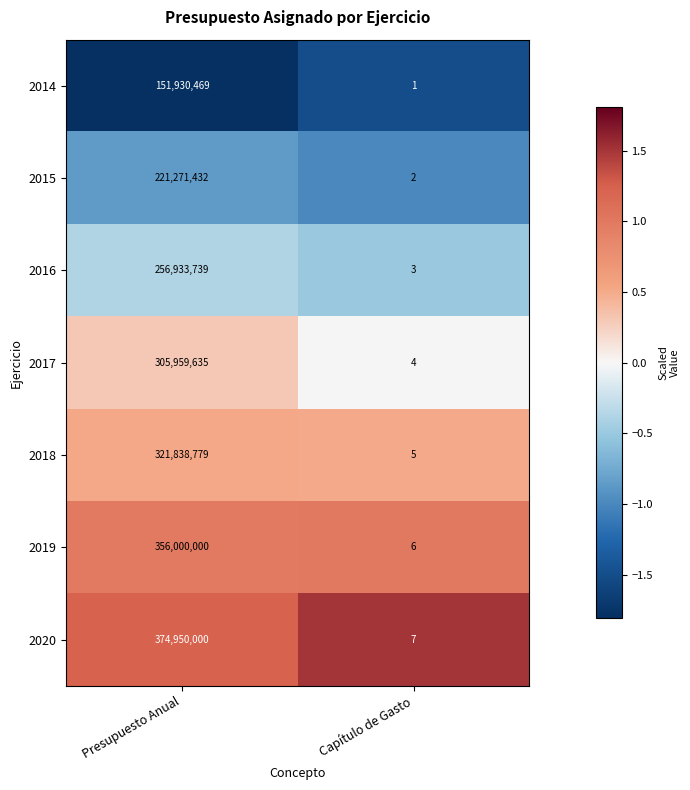

Which series changed the most between Presupuesto Anual and Capítulo de Gasto?

2020